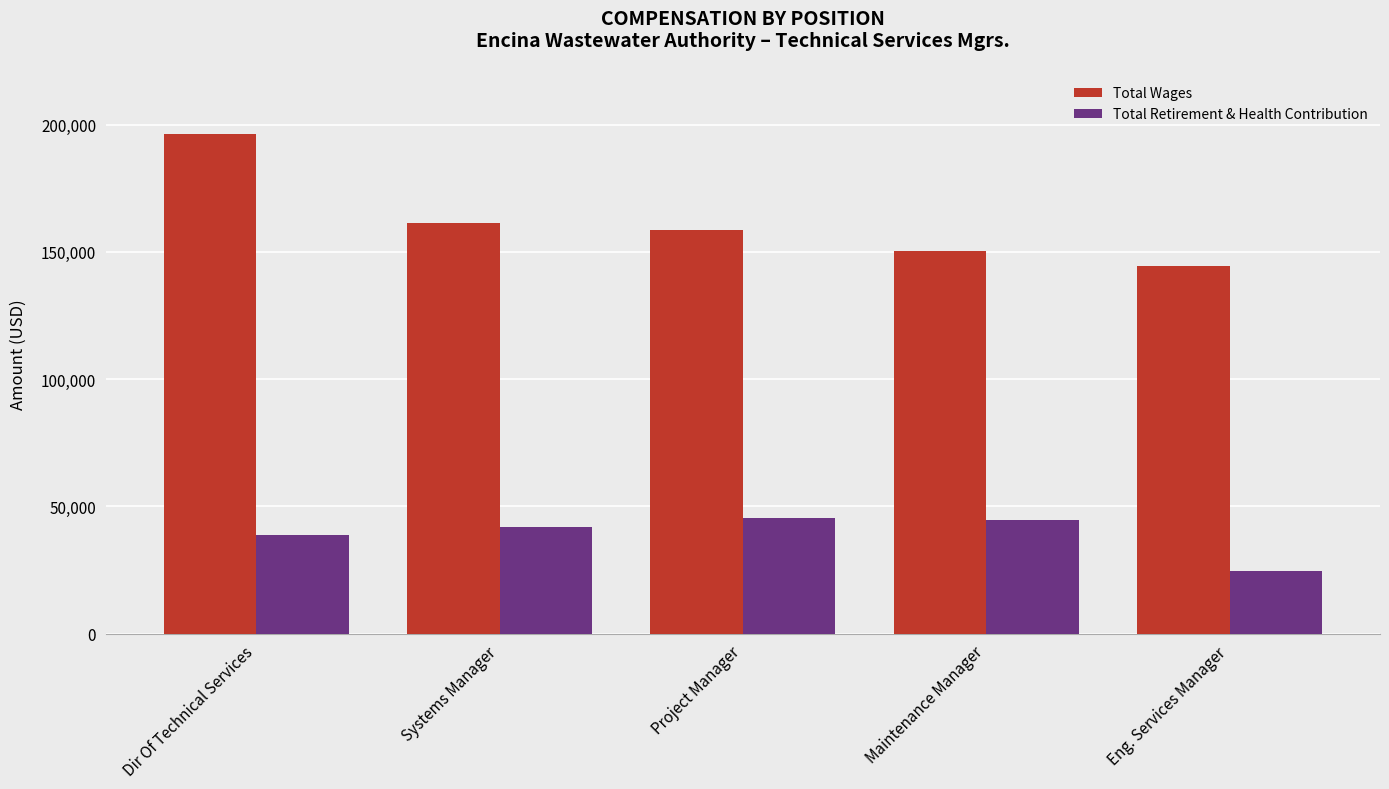

How many series are shown in this chart?

2